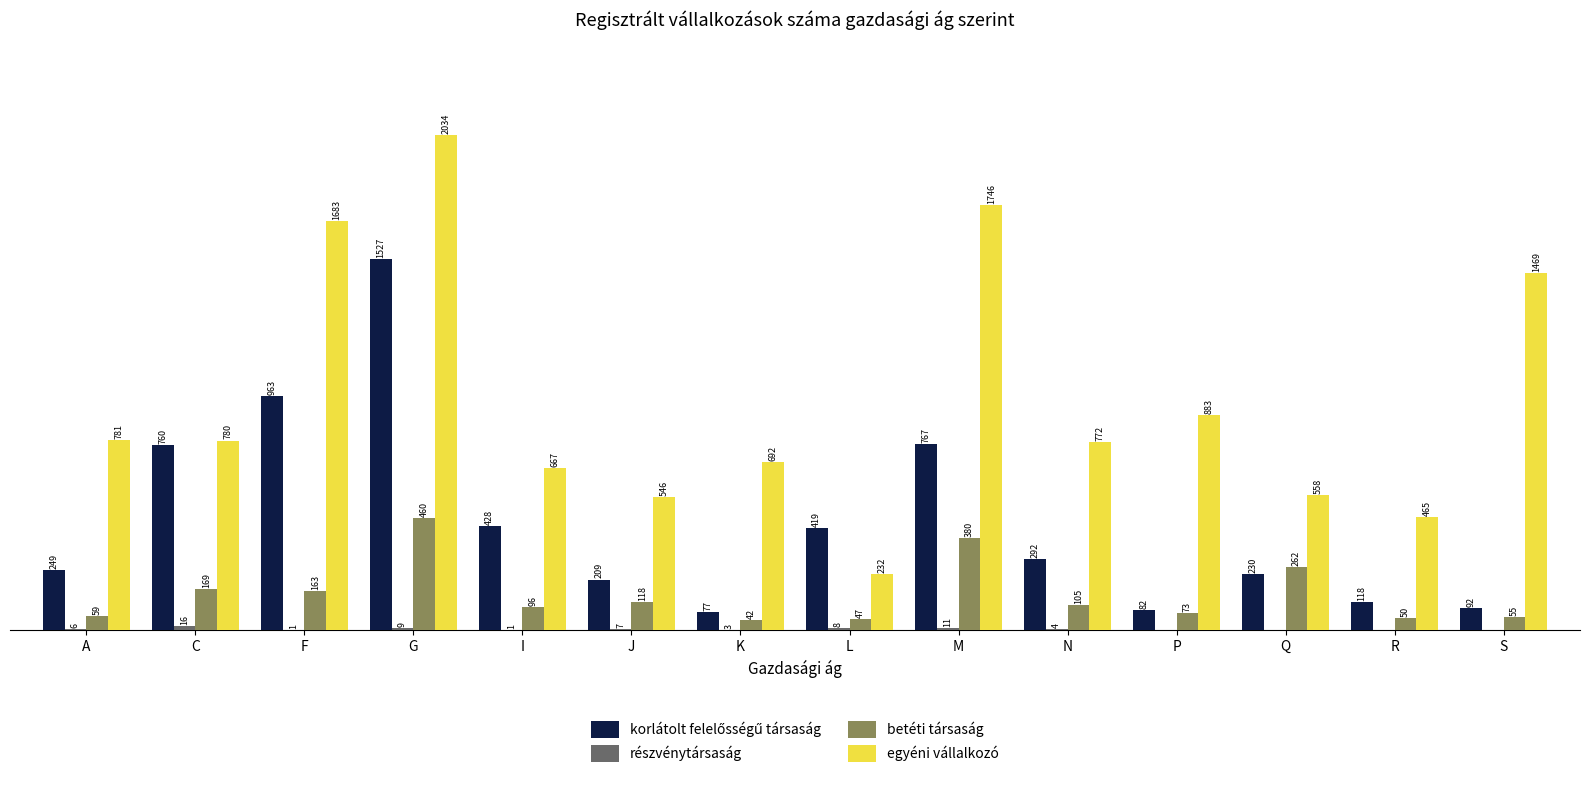

Where is betéti társaság nearest to the value 251?

Q